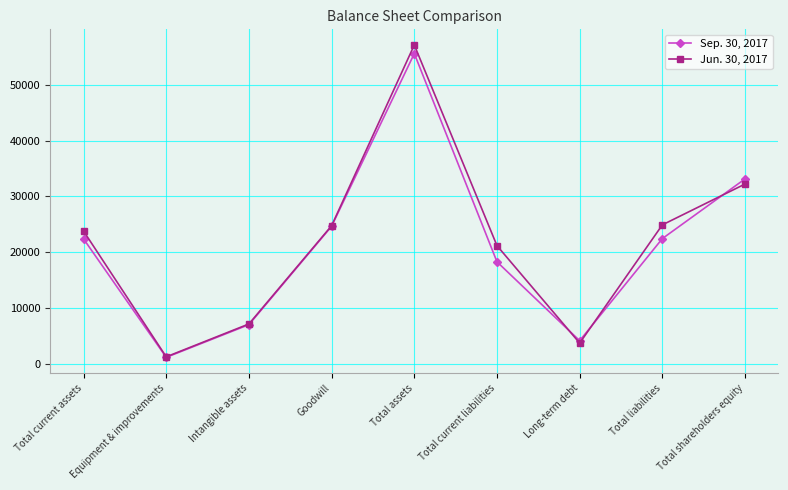

Where is Jun. 30, 2017 nearest to the value 29203?

Total shareholders equity